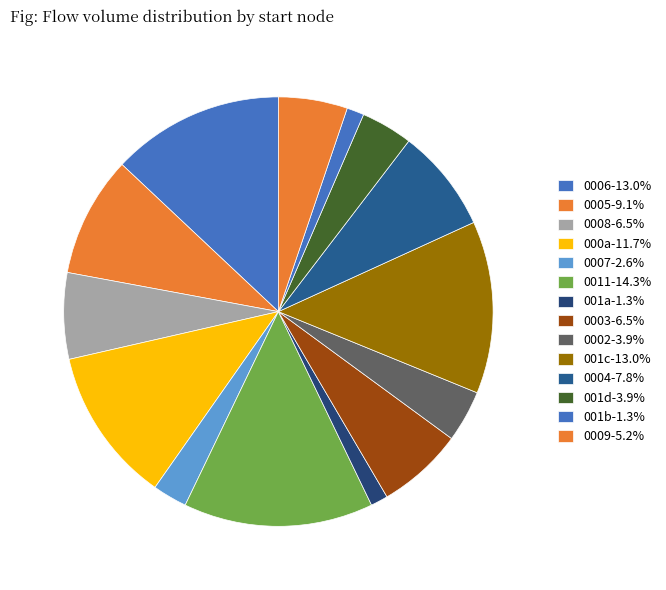

Is there any slice that represents more than half of the pie?

No